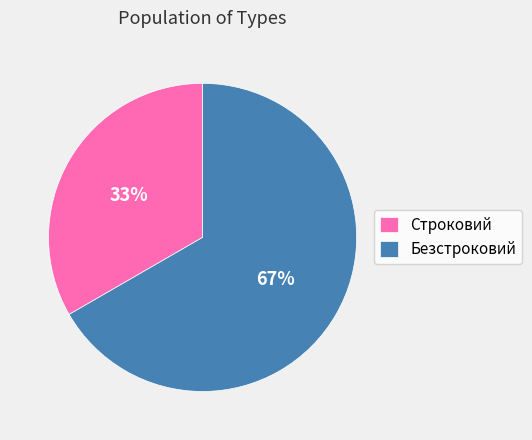

To the nearest percent, what percentage of the pie is Строковий?

33%